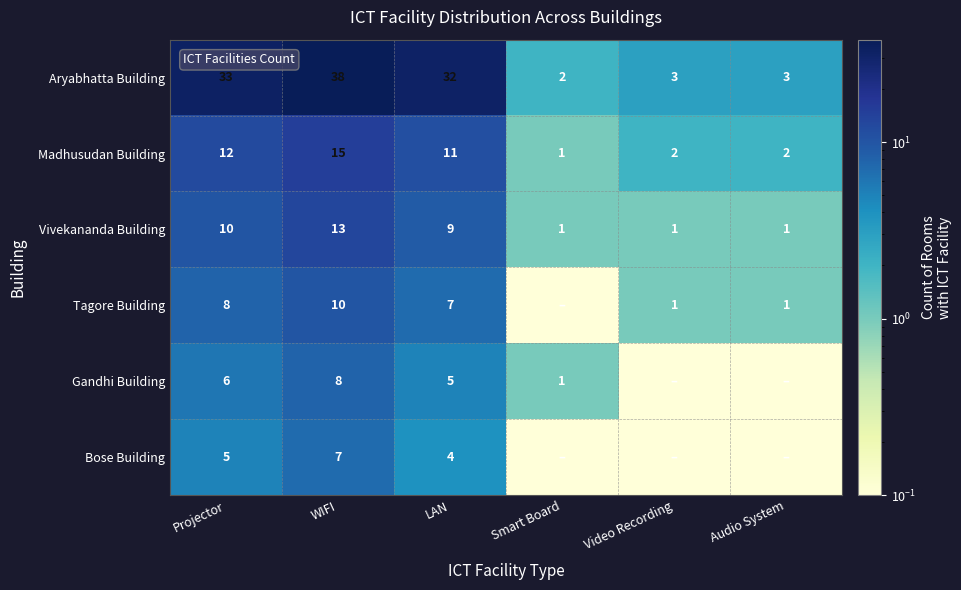

The Aryabhatta Building series shows 3.0 at Smart Board. True or false?

False